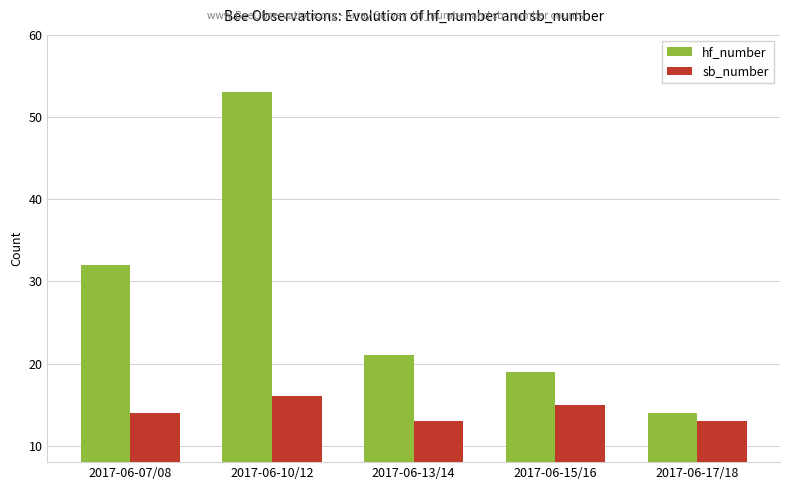

What are all the series names shown in the legend?

hf_number, sb_number